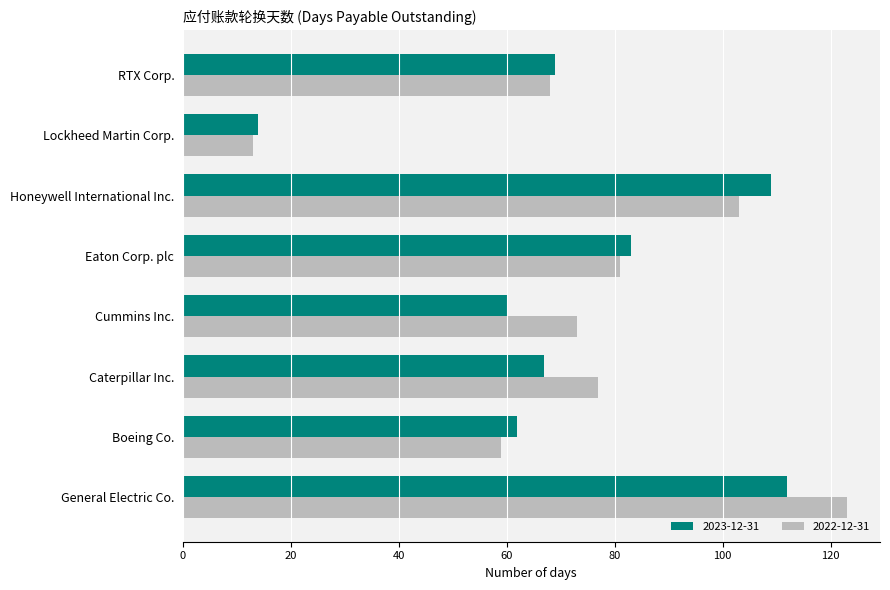

What is the sum of all 2023-12-31 values?

576